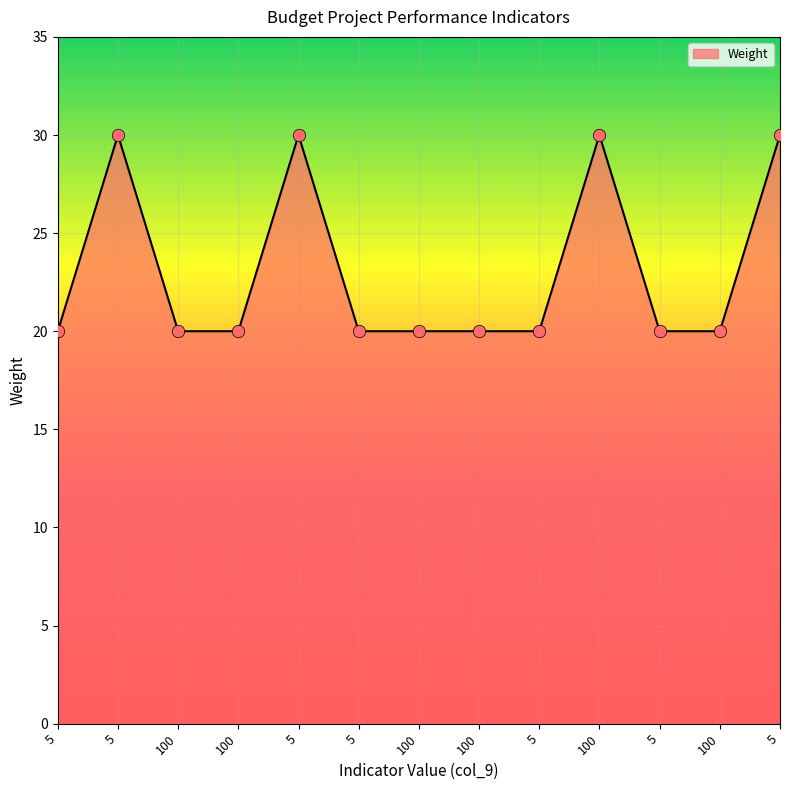

Between 100 and 100, which is larger?

100